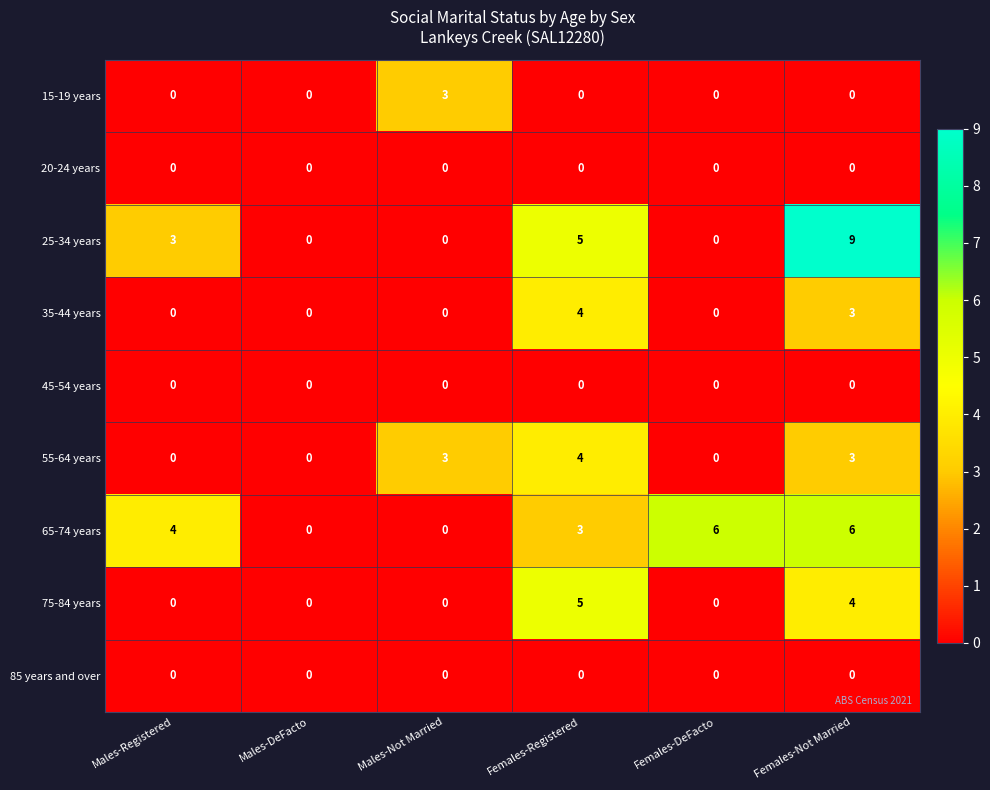

Which series has the largest total across all categories?

65-74 years